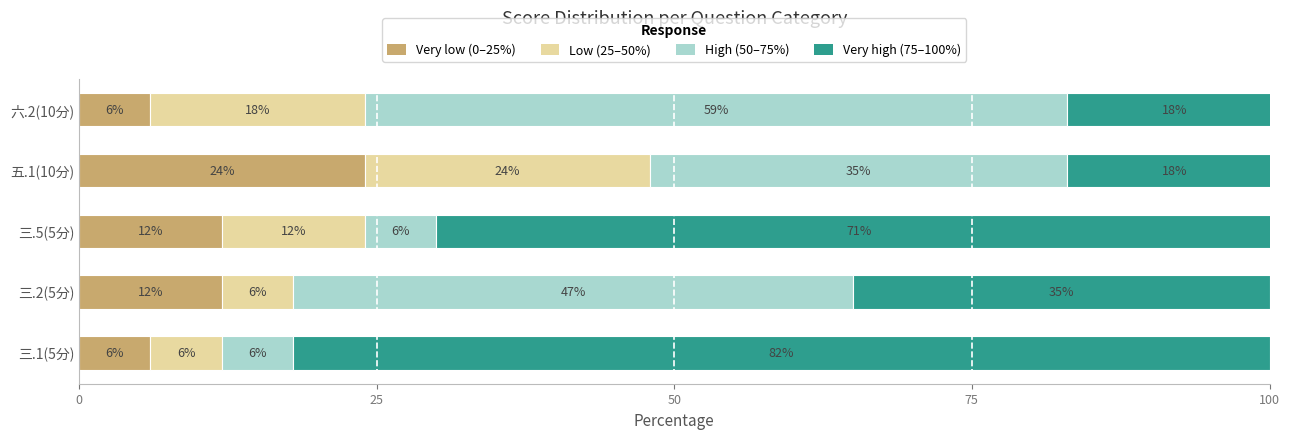

What is the total value across all series at 五.1(10分)?

101